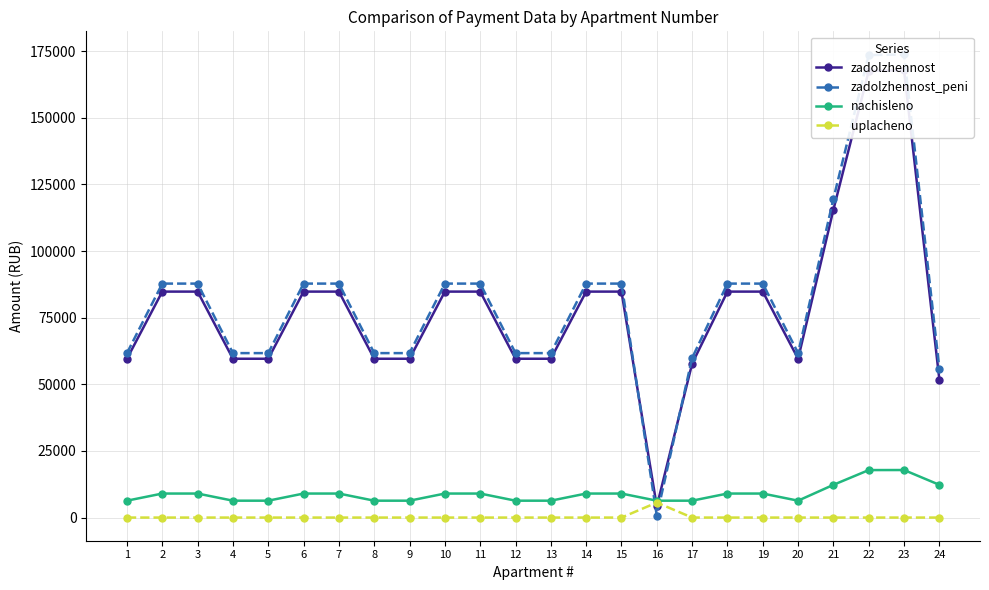

Does the chart display data point markers on the line(s)?

Yes